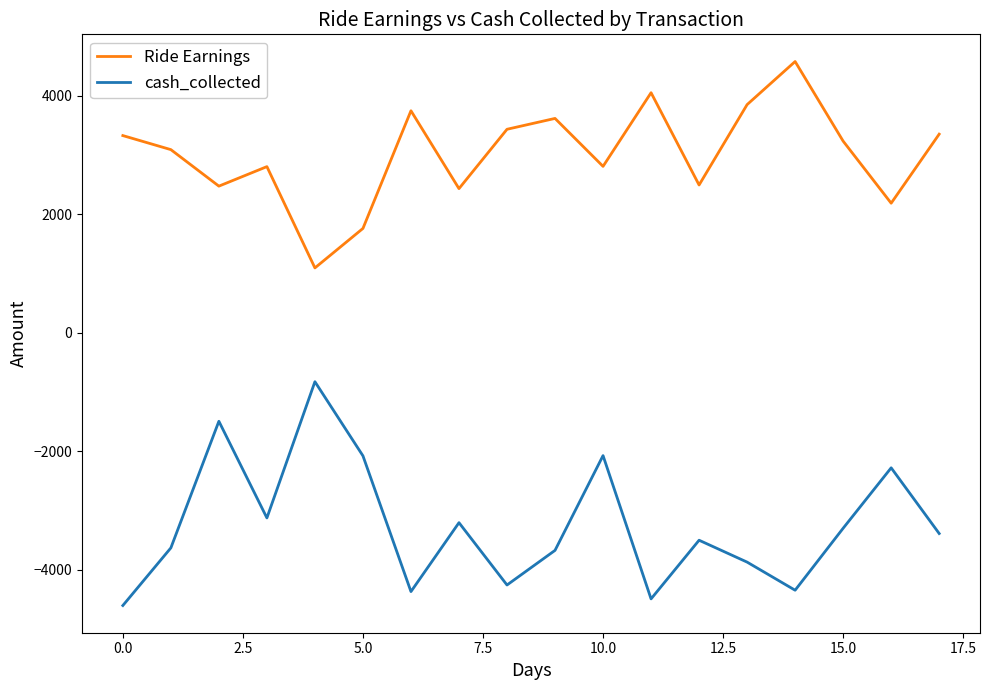

List the series in order of their overall mean, lowest first.

cash_collected, Ride Earnings